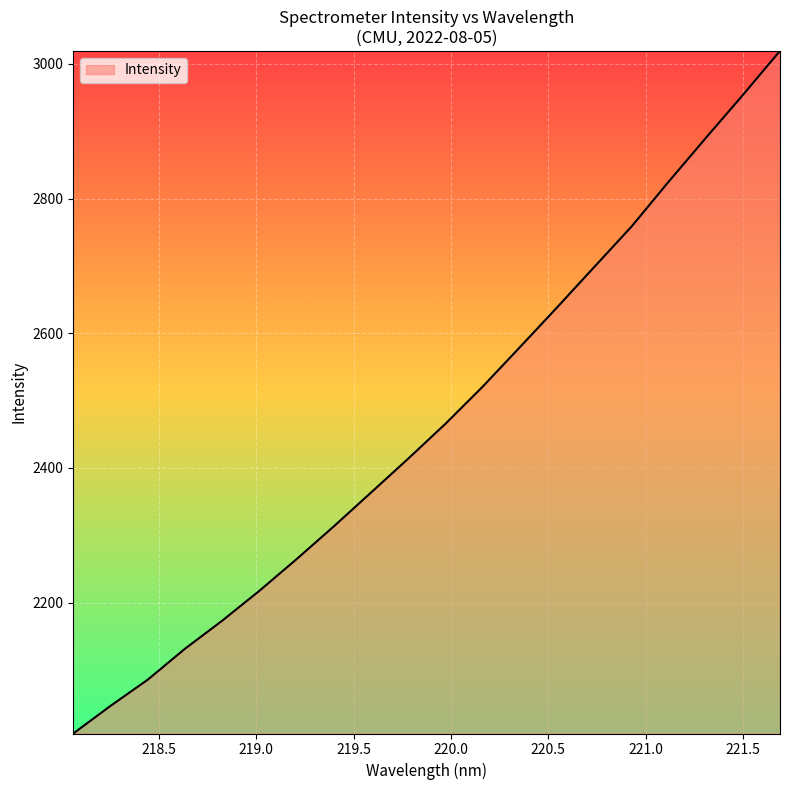

What is the difference between the maximum and second lowest values?

972.7